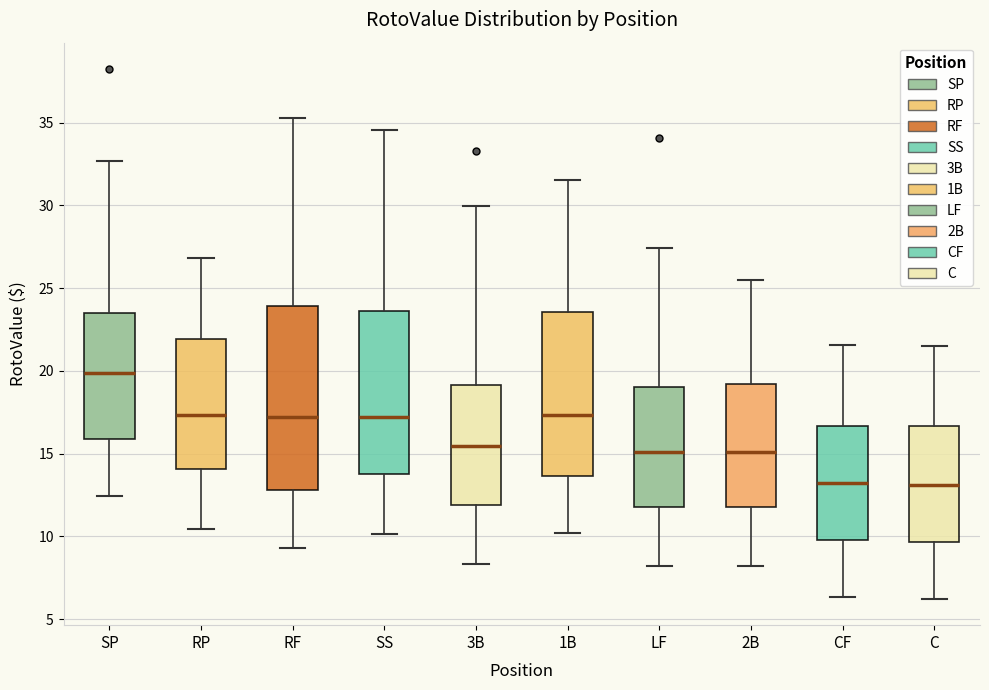

Comparing the boxes themselves (not the whiskers), which one is the tallest?

RF